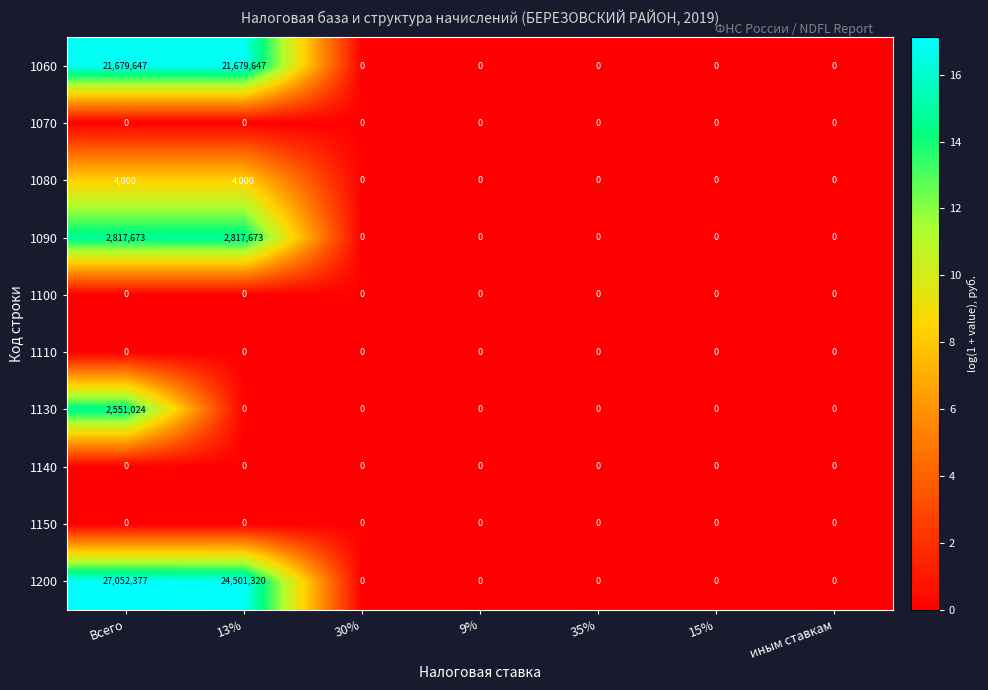

What is the maximum value for 1200?

27052377